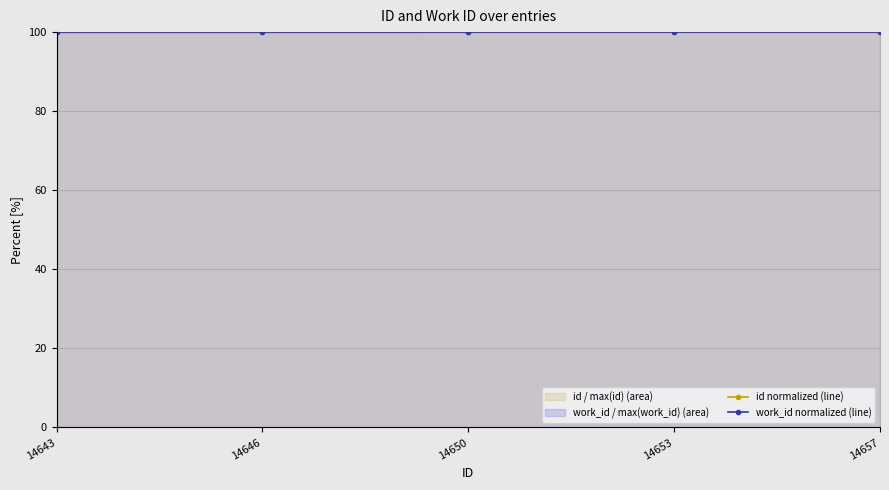

At which category is the sum across all series the highest?

14657